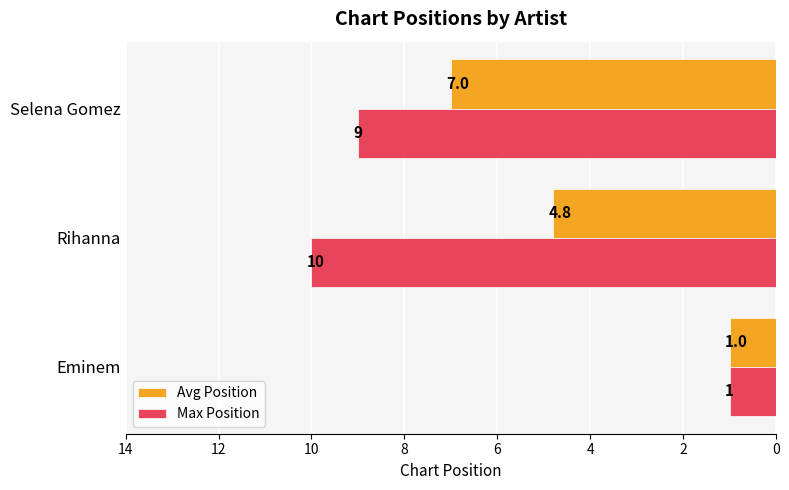

At which category is the sum across all series the highest?

Selena Gomez